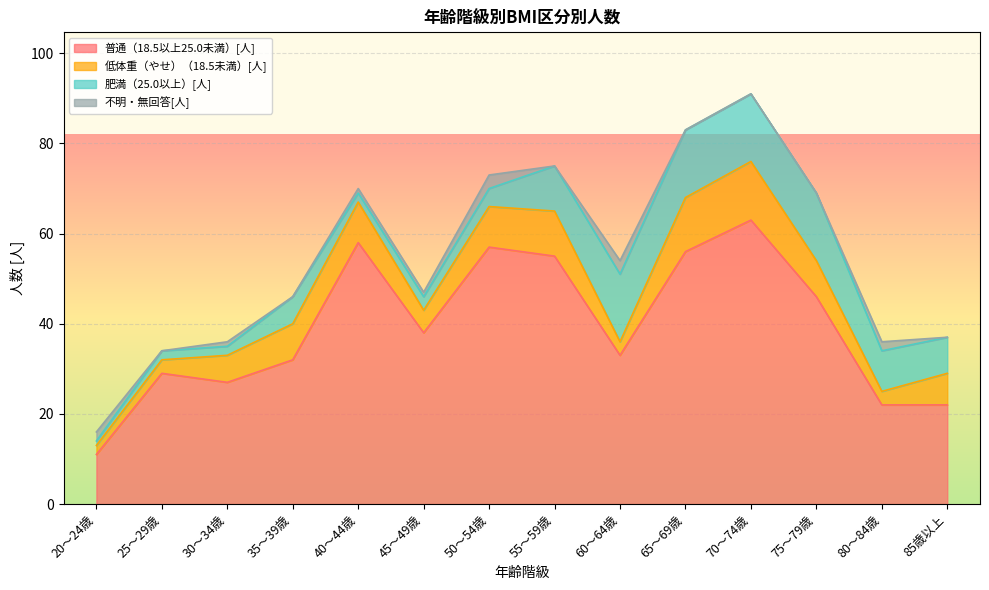

In 普通（18.5以上25.0未満）[人], how many points are lower than both neighbors (excluding endpoints)?

3